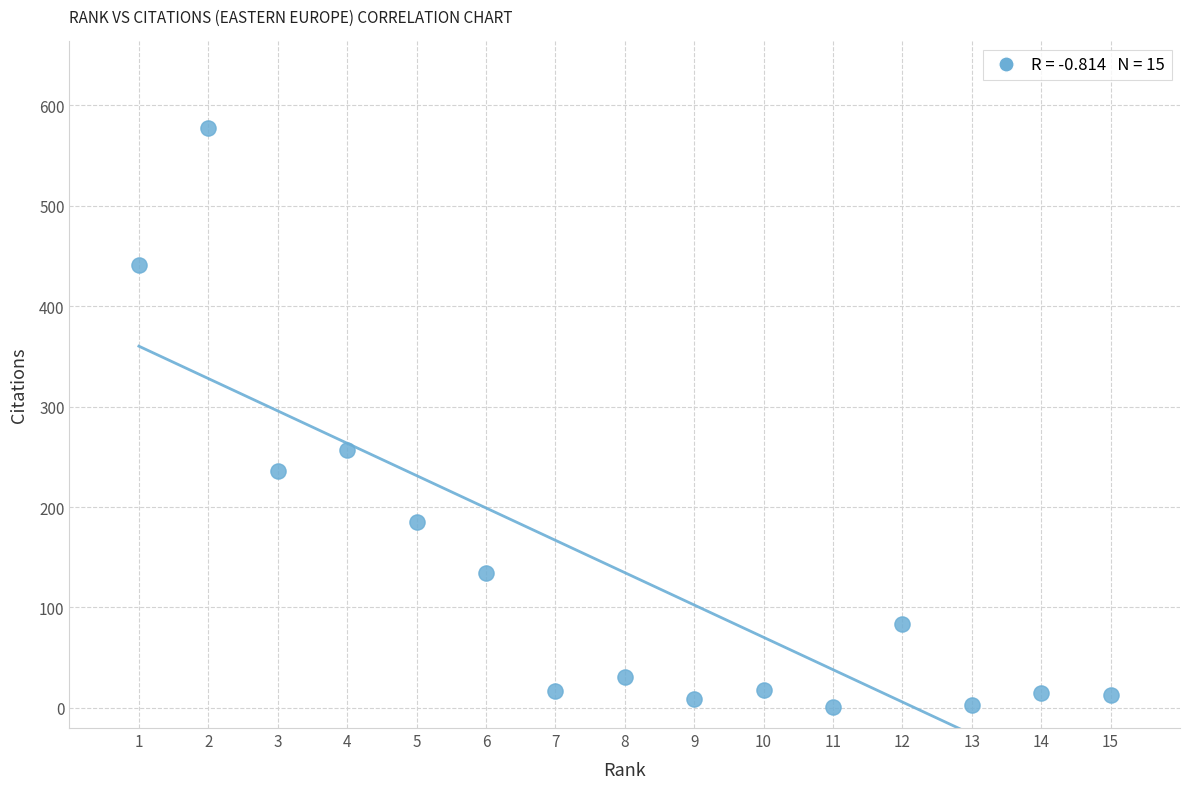

What is the range of X values (max minus min)?

14